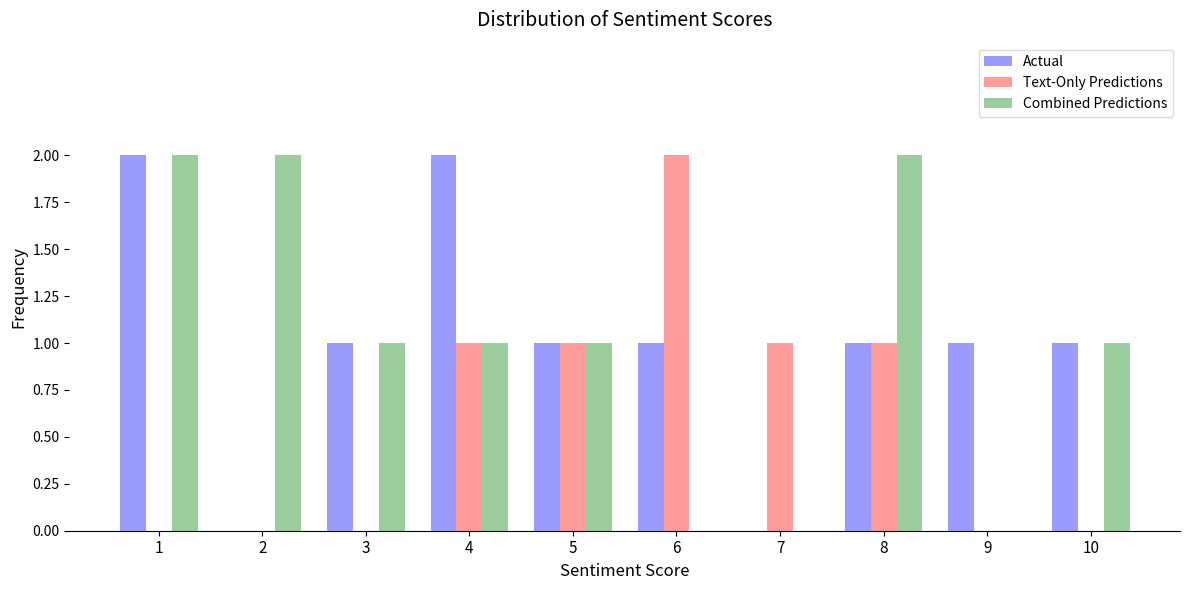

Is it true that Text-Only Predictions equals -1 at 2?

False